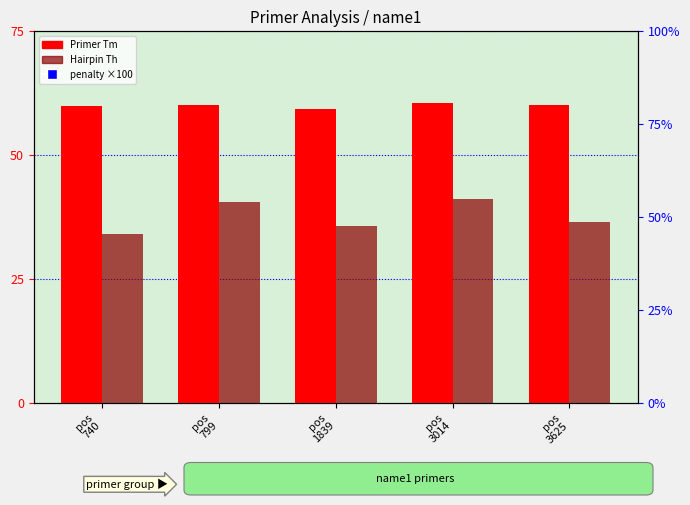

Which series reaches the minimum Y coordinate?

penalty (×100)